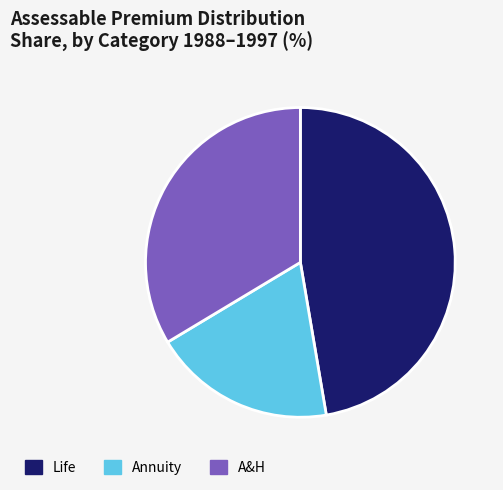

Does Life account for over 50% of the chart?

No